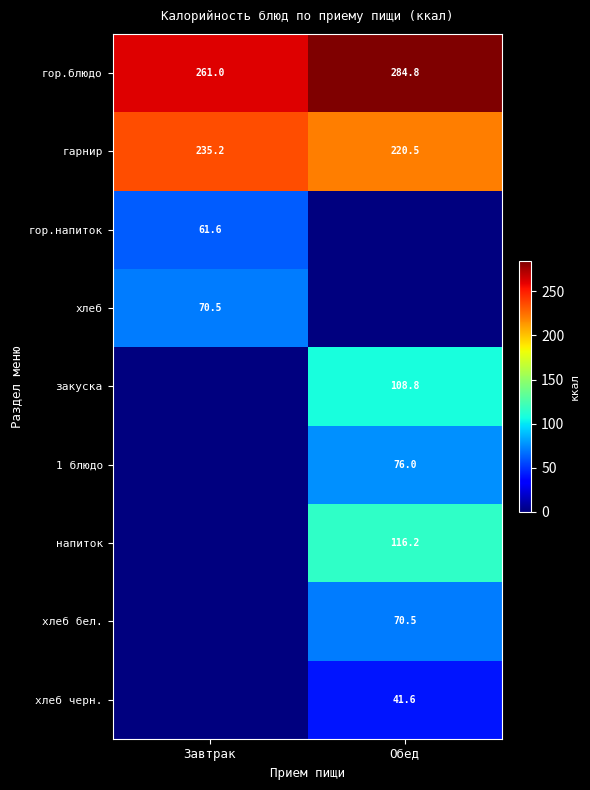

Is it true that гор.блюдо equals 261.0 at Завтрак?

True